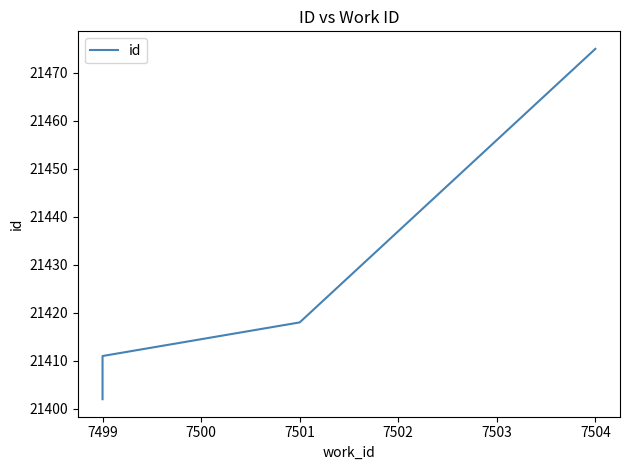

Is it true that the value at 7499 is 7218?

False